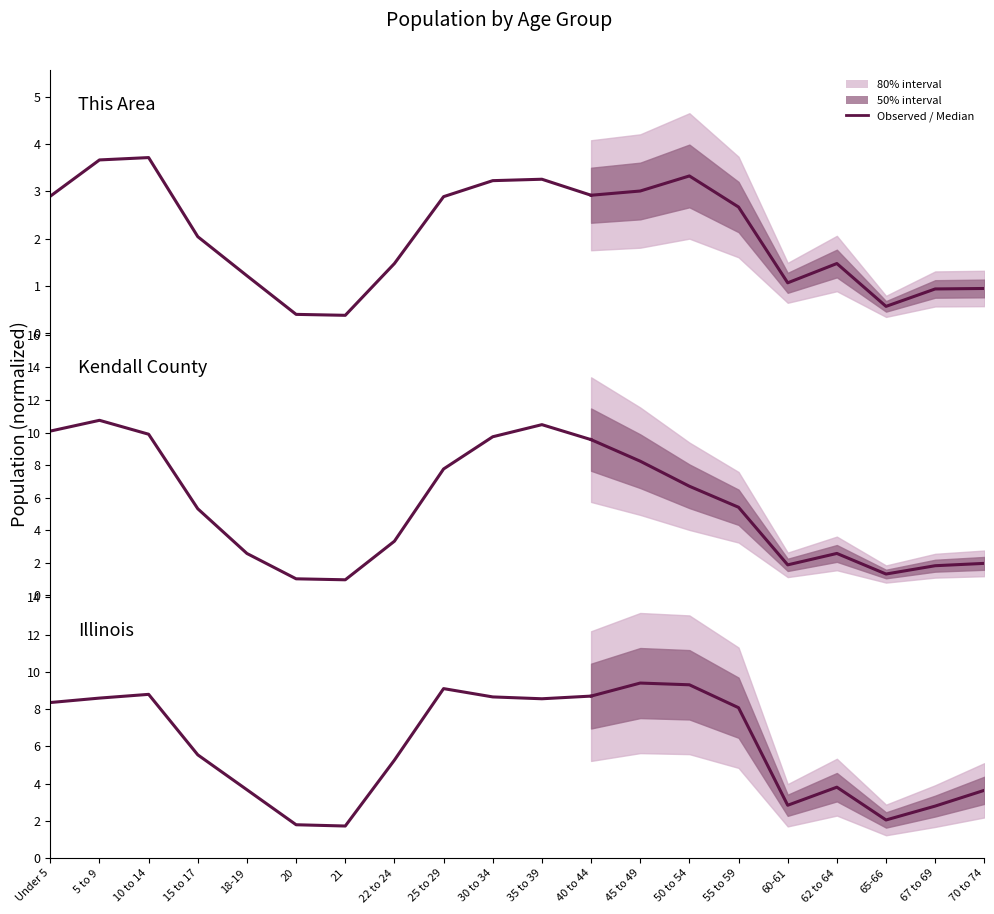

True or false: This Area and Kendall County cross at least once.

False